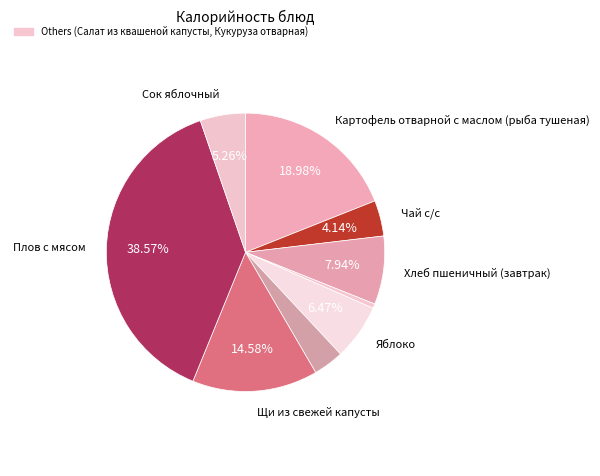

To the nearest percent, what is the average slice percentage?

11%